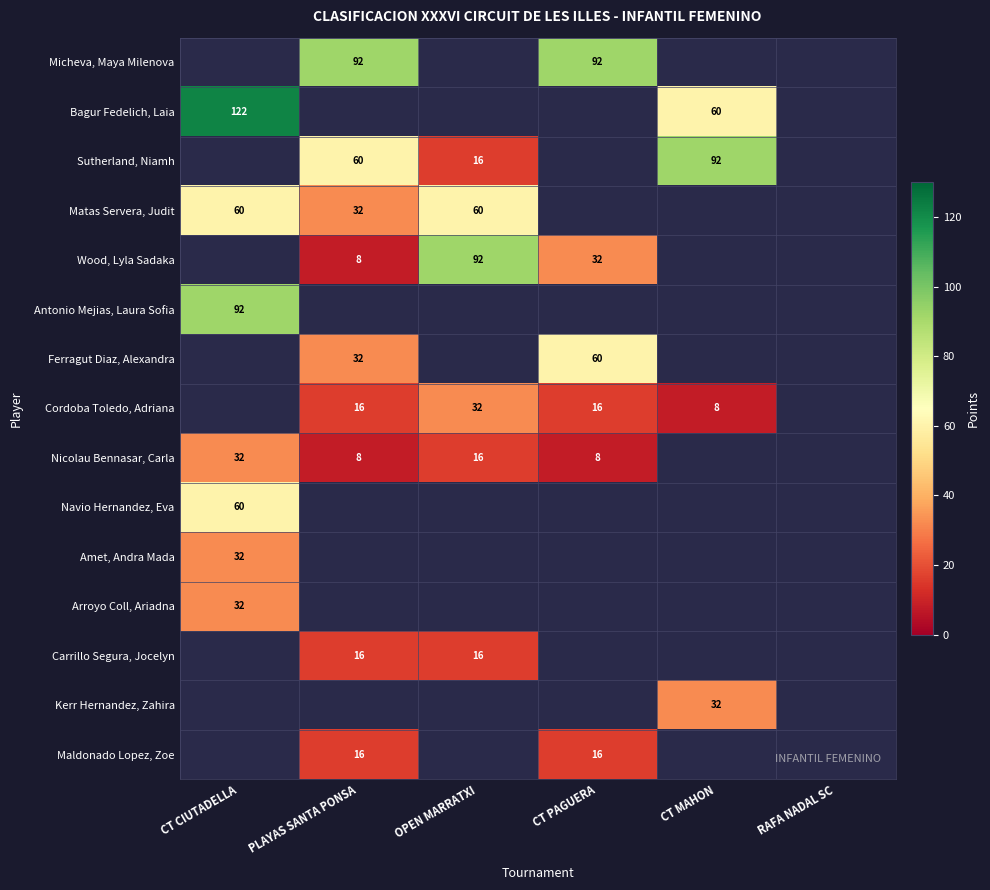

Is it true that Sutherland, Niamh equals 60 at PLAYAS SANTA PONSA?

True